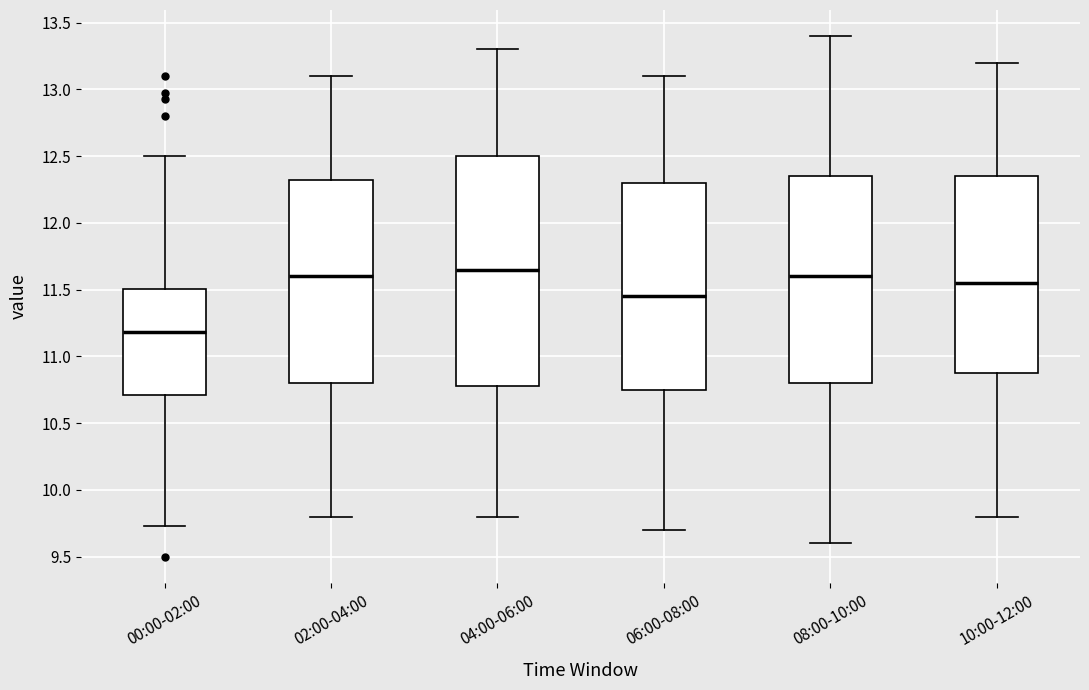

Reading left to right, transcribe this box plot: for each box, give where its median line is, the range the box spans, and where its two whiskers end, as read against the y-axis. The values are not printed on the chart, so give them approximately, as read against the axis.

00:00-02:00: median 11.20, box 10.70 to 11.50, whiskers 9.75 to 12.50
02:00-04:00: median 11.60, box 10.80 to 12.35, whiskers 9.80 to 13.10
04:00-06:00: median 11.65, box 10.80 to 12.50, whiskers 9.80 to 13.30
06:00-08:00: median 11.45, box 10.75 to 12.30, whiskers 9.70 to 13.10
08:00-10:00: median 11.60, box 10.80 to 12.35, whiskers 9.60 to 13.40
10:00-12:00: median 11.55, box 10.90 to 12.35, whiskers 9.80 to 13.20